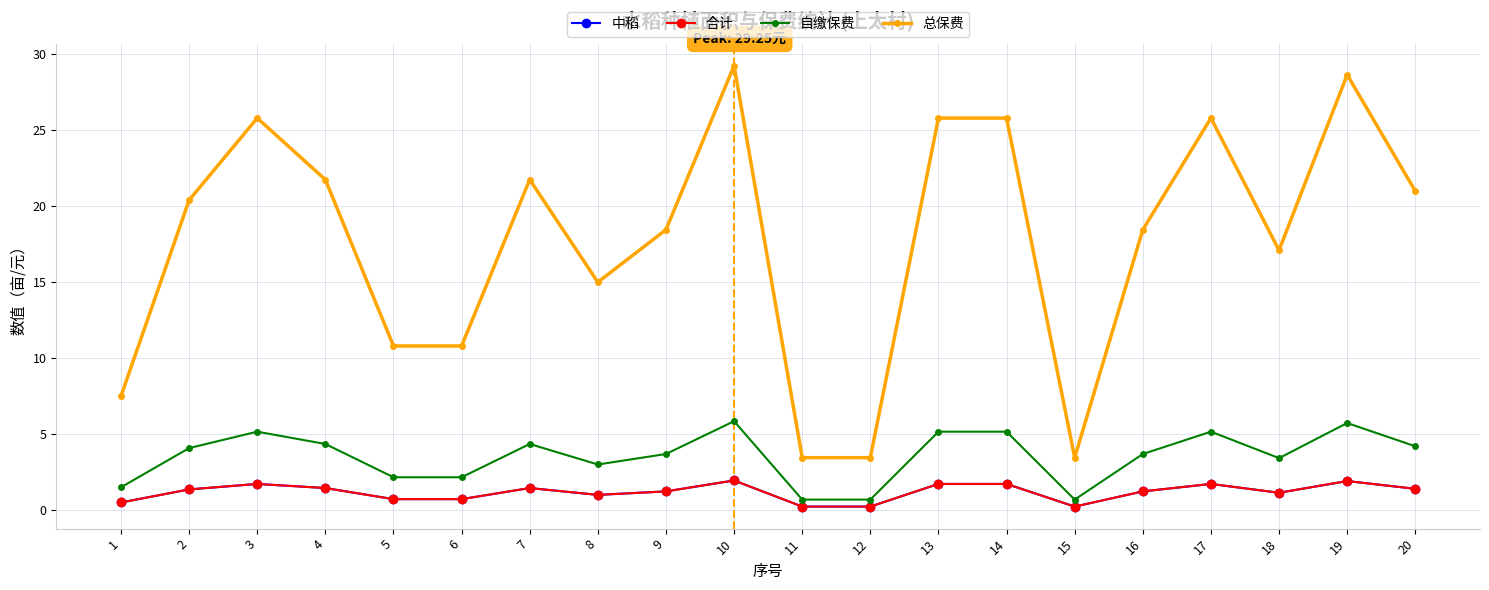

What is the value of the 自缴保费 point at the 7th from the left?

4.3